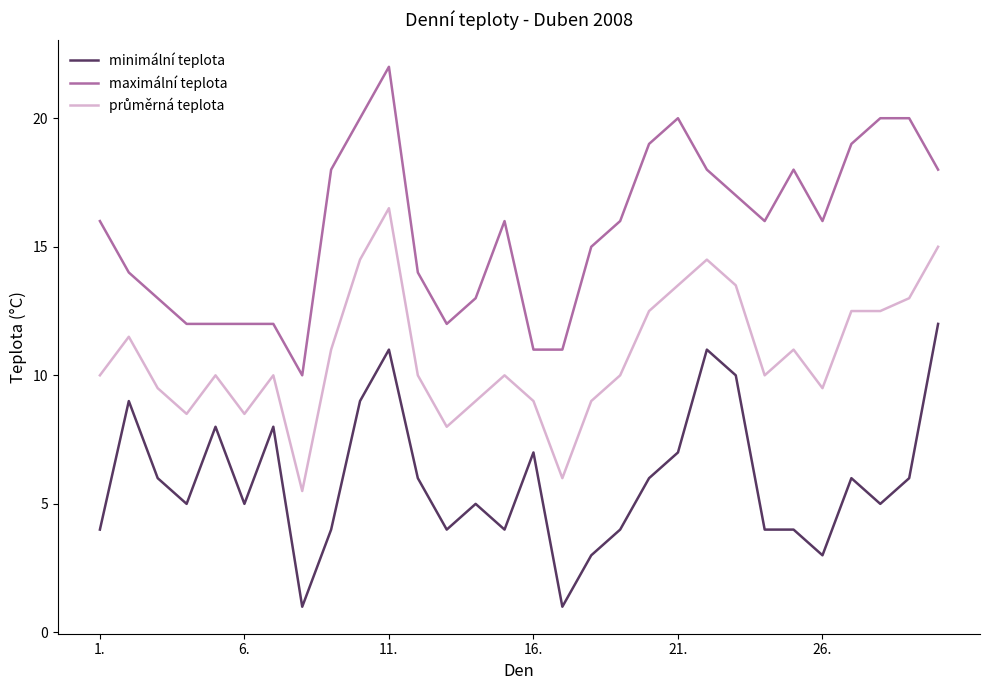

True or false: maximální teplota and minimální teplota intersect in this chart.

False